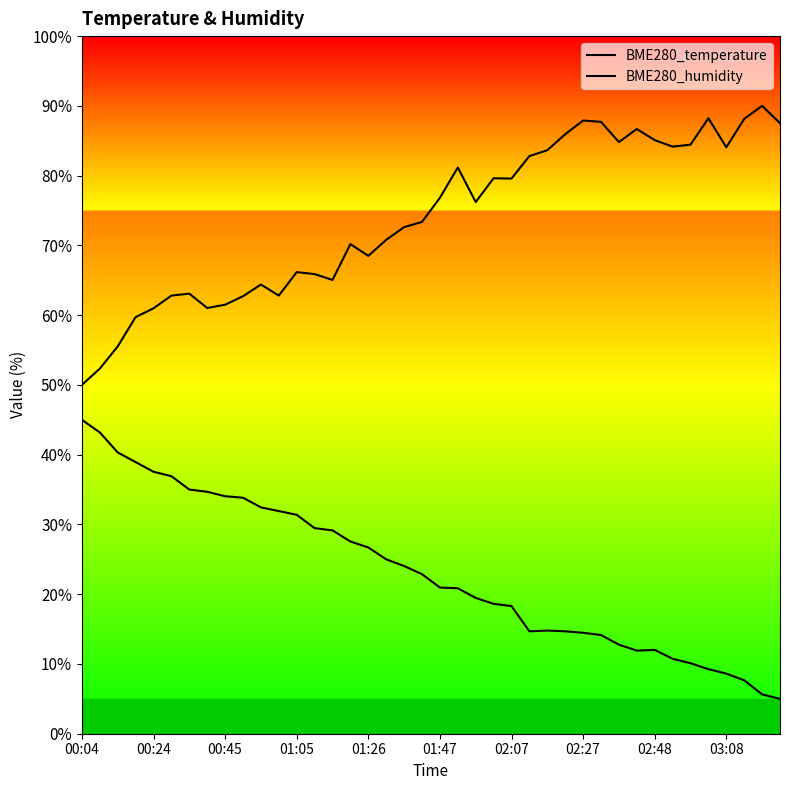

Reading right to left, extract all data points from this chart.

BME280_temperature: 0.1	0.1	0.1	0.1	0.1	0.1	0.1	0.1	0.1	0.1	0.1	0.1	0.1	0.1	0.1	0.2	0.2	0.2	0.2	0.2	0.2	0.2	0.2	0.3	0.3	0.3	0.3	0.3	0.3	0.3	0.3	0.3	0.3	0.4	0.4	0.4	0.4	0.4	0.4	0.5
BME280_humidity: 0.9	0.9	0.9	0.8	0.9	0.8	0.8	0.9	0.9	0.8	0.9	0.9	0.9	0.8	0.8	0.8	0.8	0.8	0.8	0.8	0.7	0.7	0.7	0.7	0.7	0.7	0.7	0.7	0.6	0.6	0.6	0.6	0.6	0.6	0.6	0.6	0.6	0.6	0.5	0.5